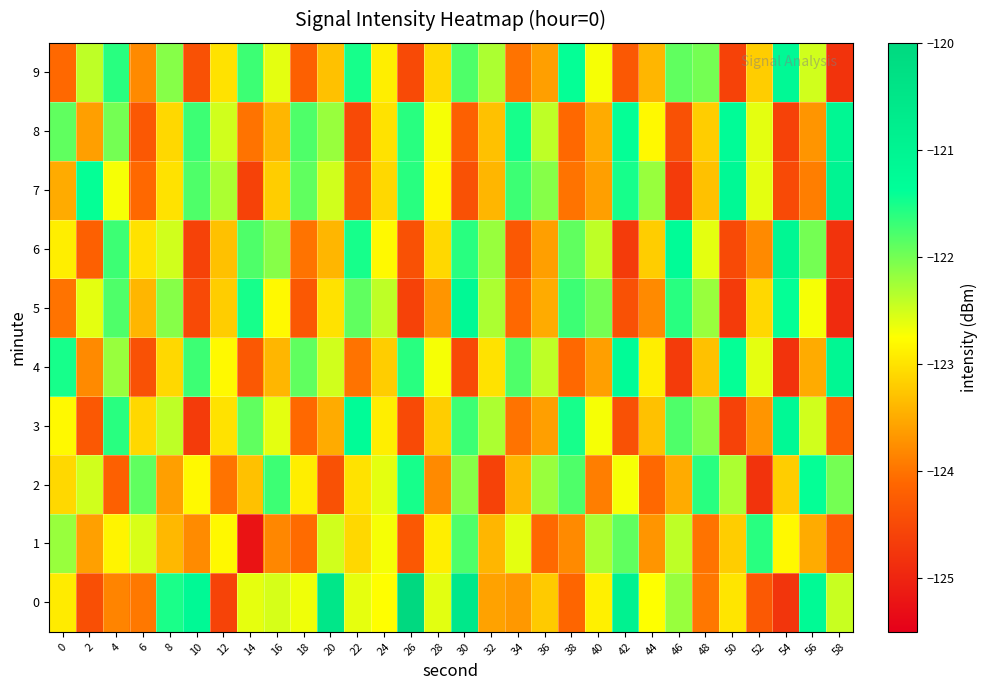

What is the total value across all series at 16?

-1228.2